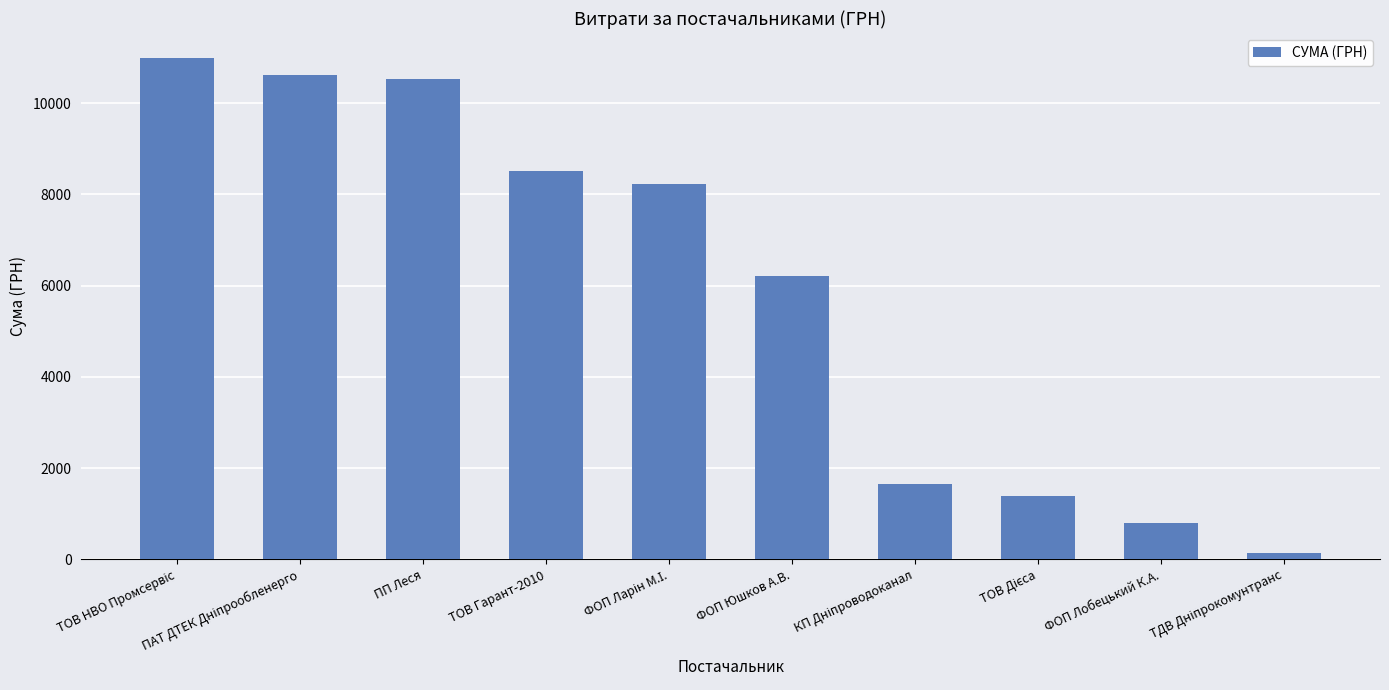

What is the value of the 2nd bar from the left?

10614.0